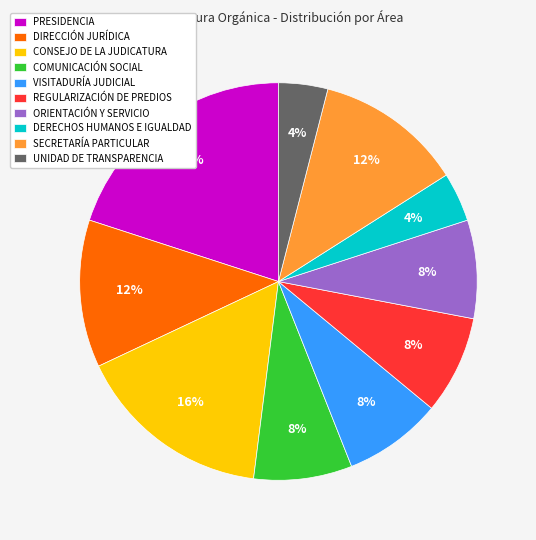

What is the ratio of the value at COMUNICACIÓN SOCIAL to the value at REGULARIZACIÓN DE PREDIOS?

1.0